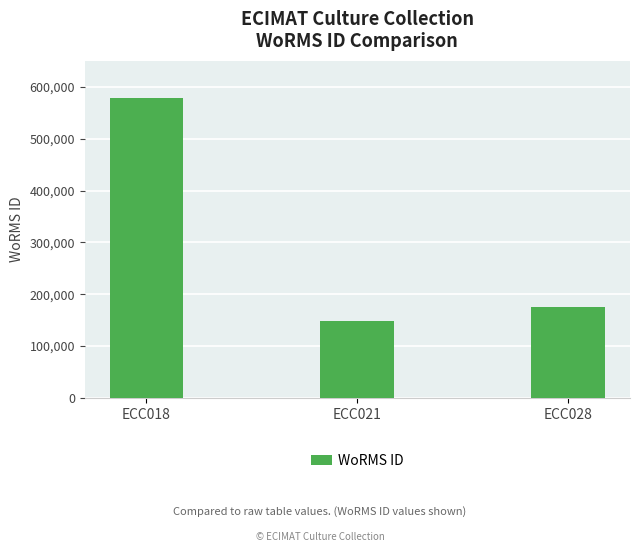

Which label corresponds to the largest value in the chart?

ECC018